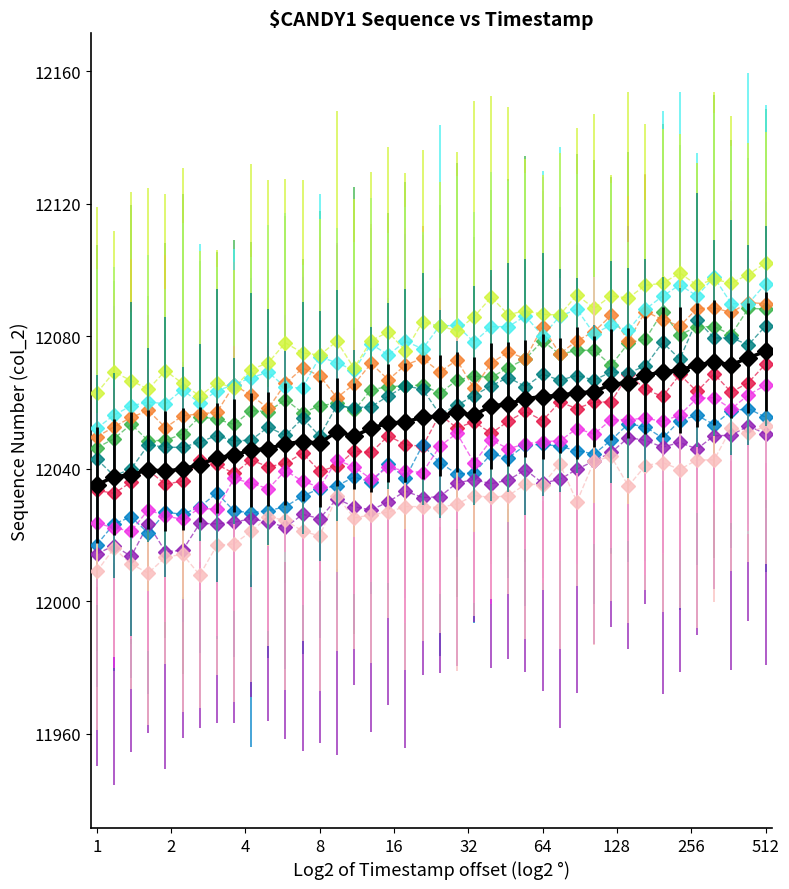

What is the minimum value shown in the chart?

12007.9